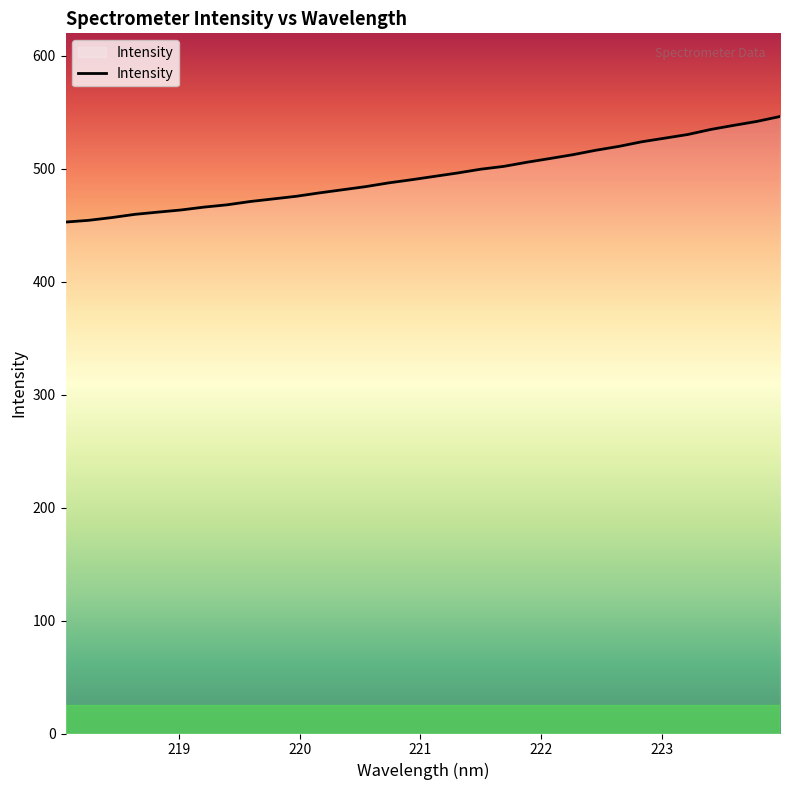

What is the difference between the maximum and minimum values?

93.5